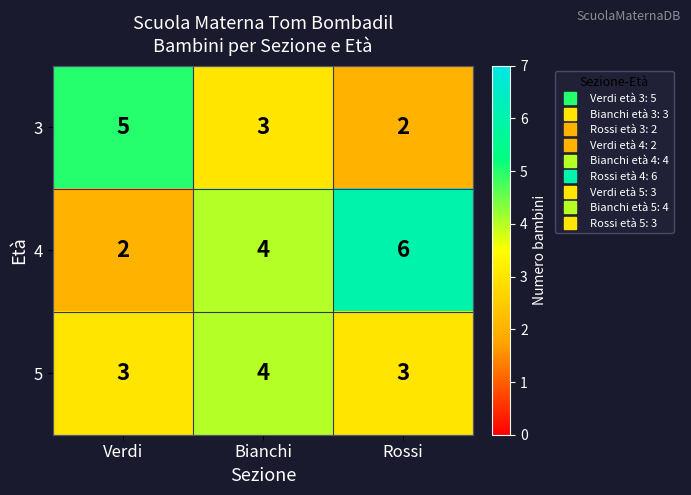

How many series are shown in this chart?

3